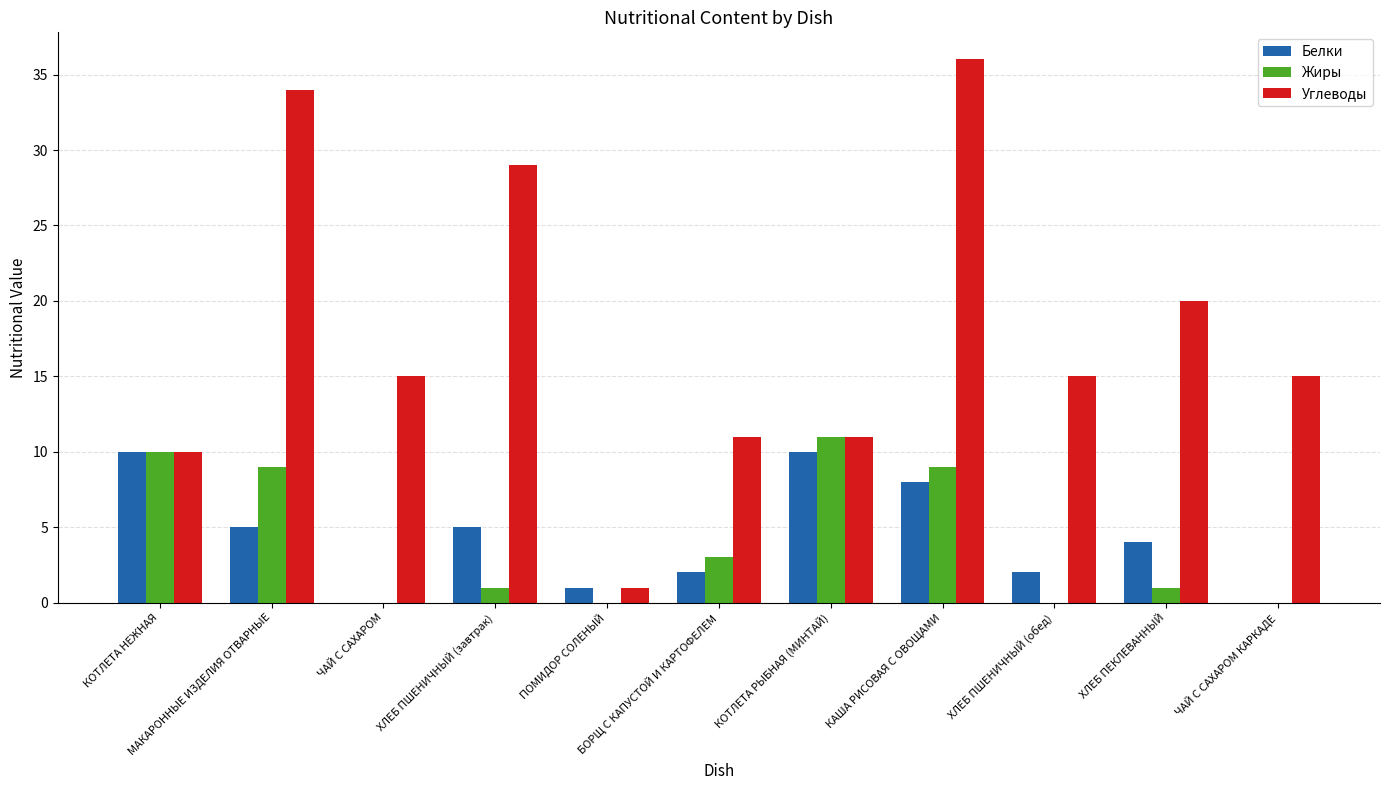

What is the difference between the Белки values at МАКАРОННЫЕ ИЗДЕЛИЯ ОТВАРНЫЕ and КОТЛЕТА НЕЖНАЯ?

5